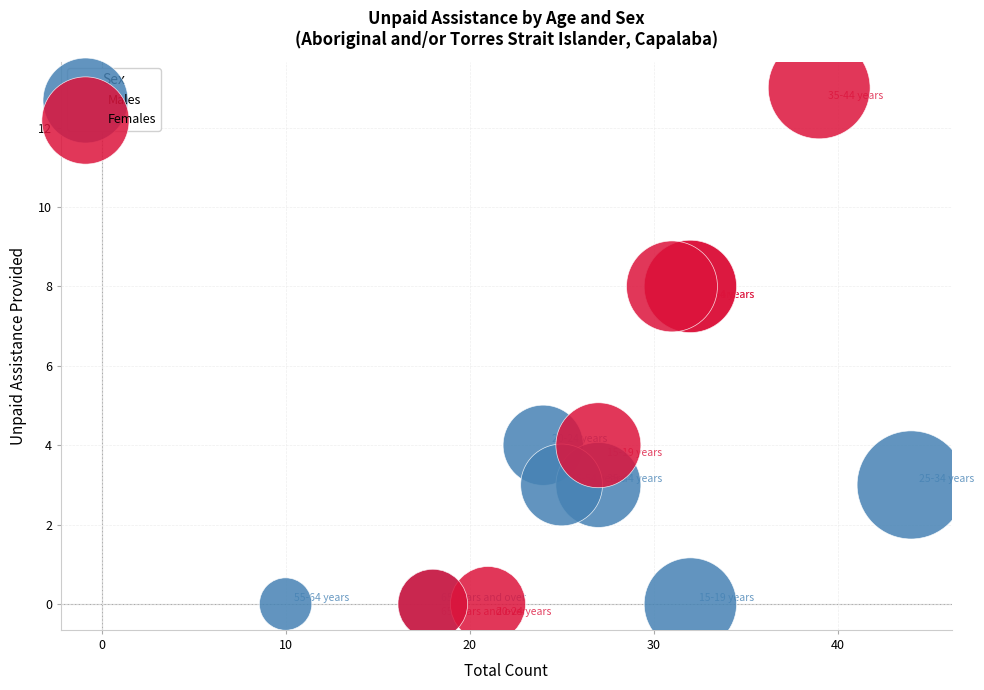

Which series reaches the maximum Y coordinate?

Females